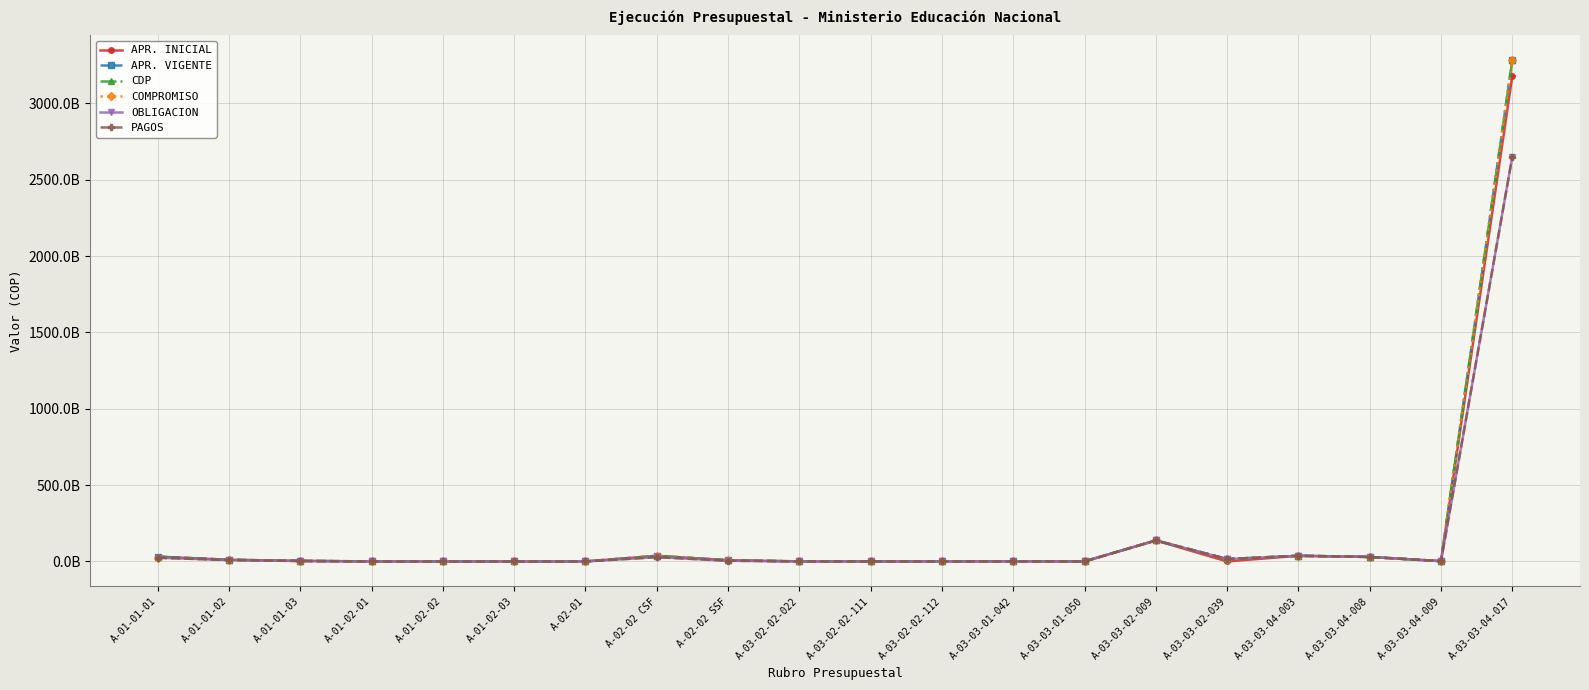

Reading left to right, what are all the values shown in this chart?

APR. INICIAL: A-01-01-01=31202000000.0	A-01-01-02=10822000000.0	A-01-01-03=3742000000.0	A-01-02-01=206000000.0	A-01-02-02=86000000.0	A-01-02-03=8000000.0	A-02-01=4000000.0	A-02-02 CSF=36819679654.0	A-02-02 SSF=7821000000.0	A-03-02-02-022=289000000.0	A-03-02-02-111=256000000.0	A-03-02-02-112=115000000.0	A-03-03-01-042=718000000.0	A-03-03-01-050=296000000.0	A-03-03-02-009=137559000000.0	A-03-03-02-039=0.0	A-03-03-04-003=37035000000.0	A-03-03-04-008=29447000000.0	A-03-03-04-009=1922000000.0	A-03-03-04-017=3177051000000.0
APR. VIGENTE: A-01-01-01=31042000000.0	A-01-01-02=10822000000.0	A-01-01-03=3742000000.0	A-01-02-01=206000000.0	A-01-02-02=86000000.0	A-01-02-03=8000000.0	A-02-01=4000000.0	A-02-02 CSF=36701766654.0	A-02-02 SSF=7821000000.0	A-03-02-02-022=288207000.0	A-03-02-02-111=255094185.0	A-03-02-02-112=213698815.0	A-03-03-01-042=718000000.0	A-03-03-01-050=296000000.0	A-03-03-02-009=137559000000.0	A-03-03-02-039=15664654996.0	A-03-03-04-003=37035000000.0	A-03-03-04-008=29447000000.0	A-03-03-04-009=1982969075.0	A-03-03-04-017=3281004308216.0
CDP: A-01-01-01=31042000000.0	A-01-01-02=10822000000.0	A-01-01-03=3741843598.0	A-01-02-01=29580540.0	A-01-02-02=62419460.0	A-01-02-03=7500000.0	A-02-01=4000000.0	A-02-02 CSF=36612330838.6	A-02-02 SSF=7712442460.6	A-03-02-02-022=288207000.0	A-03-02-02-111=255094185.0	A-03-02-02-112=213698815.0	A-03-03-01-042=608059829.0	A-03-03-01-050=296000000.0	A-03-03-02-009=137559000000.0	A-03-03-02-039=15664654996.0	A-03-03-04-003=37035000000.0	A-03-03-04-008=29447000000.0	A-03-03-04-009=1982969075.0	A-03-03-04-017=3281004308216.0
COMPROMISO: A-01-01-01=24269363623.0	A-01-01-02=9363237826.0	A-01-01-03=2743746585.0	A-01-02-01=12427921.0	A-01-02-02=4185286.0	A-01-02-03=503112.0	A-02-01=1430490.0	A-02-02 CSF=36041999981.6	A-02-02 SSF=7421413140.4	A-03-02-02-022=288207000.0	A-03-02-02-111=255094185.0	A-03-02-02-112=213698815.0	A-03-03-01-042=608059829.0	A-03-03-01-050=296000000.0	A-03-03-02-009=137559000000.0	A-03-03-02-039=15664654996.0	A-03-03-04-003=37035000000.0	A-03-03-04-008=29447000000.0	A-03-03-04-009=1982969075.0	A-03-03-04-017=3281004308216.0
OBLIGACION: A-01-01-01=24266283653.0	A-01-01-02=9363237826.0	A-01-01-03=2741293858.0	A-01-02-01=12427921.0	A-01-02-02=4185286.0	A-01-02-03=503112.0	A-02-01=1430490.0	A-02-02 CSF=28229226661.8	A-02-02 SSF=4493097048.5	A-03-02-02-022=288207000.0	A-03-02-02-111=255094185.0	A-03-02-02-112=213698815.0	A-03-03-01-042=500000000.0	A-03-03-01-050=0.0	A-03-03-02-009=137559000000.0	A-03-03-02-039=15664654996.0	A-03-03-04-003=37035000000.0	A-03-03-04-008=29447000000.0	A-03-03-04-009=1662635735.0	A-03-03-04-017=2649594108024.0
PAGOS: A-01-01-01=24266283653.0	A-01-01-02=9363237826.0	A-01-01-03=2741293858.0	A-01-02-01=12427921.0	A-01-02-02=4185286.0	A-01-02-03=503112.0	A-02-01=1430490.0	A-02-02 CSF=27942312963.8	A-02-02 SSF=4411814693.5	A-03-02-02-022=288207000.0	A-03-02-02-111=255094185.0	A-03-02-02-112=213698815.0	A-03-03-01-042=500000000.0	A-03-03-01-050=0.0	A-03-03-02-009=137559000000.0	A-03-03-02-039=15664654996.0	A-03-03-04-003=37035000000.0	A-03-03-04-008=29447000000.0	A-03-03-04-009=1662635735.0	A-03-03-04-017=2649594108024.0